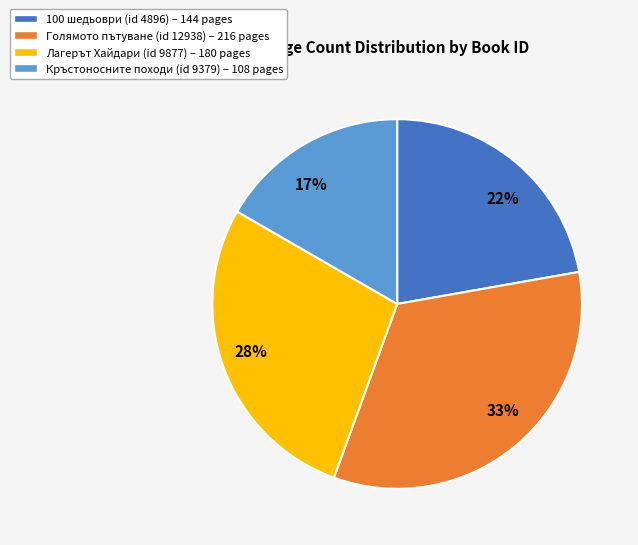

Rank the categories by value from lowest to highest.

Кръстоносните походи (id 9379) – 108 pages, 100 шедьоври (id 4896) – 144 pages, Лагерът Хайдари (id 9877) – 180 pages, Голямото пътуване (id 12938) – 216 pages